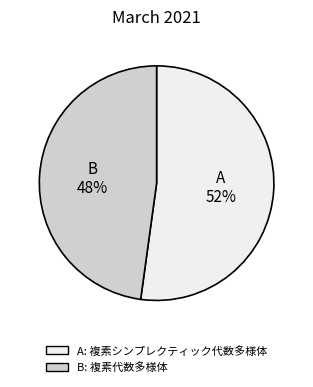

Is there a majority slice in this chart?

Yes